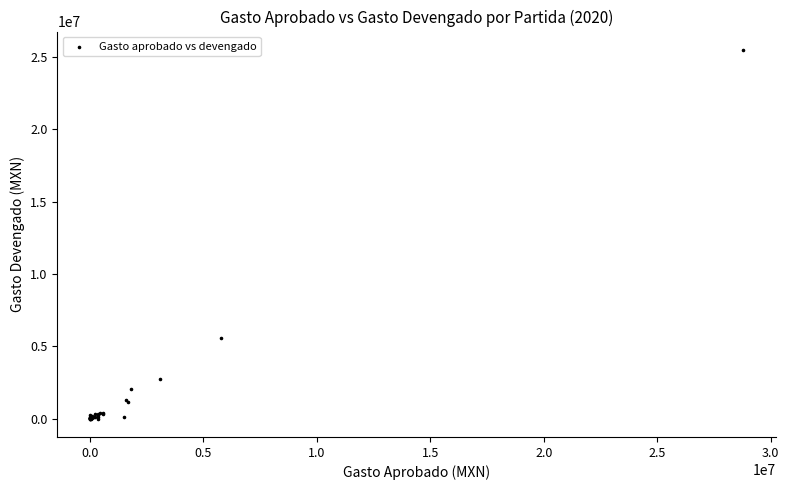

What Y value in the scatter plot is closest to 12749861?

5595168.5